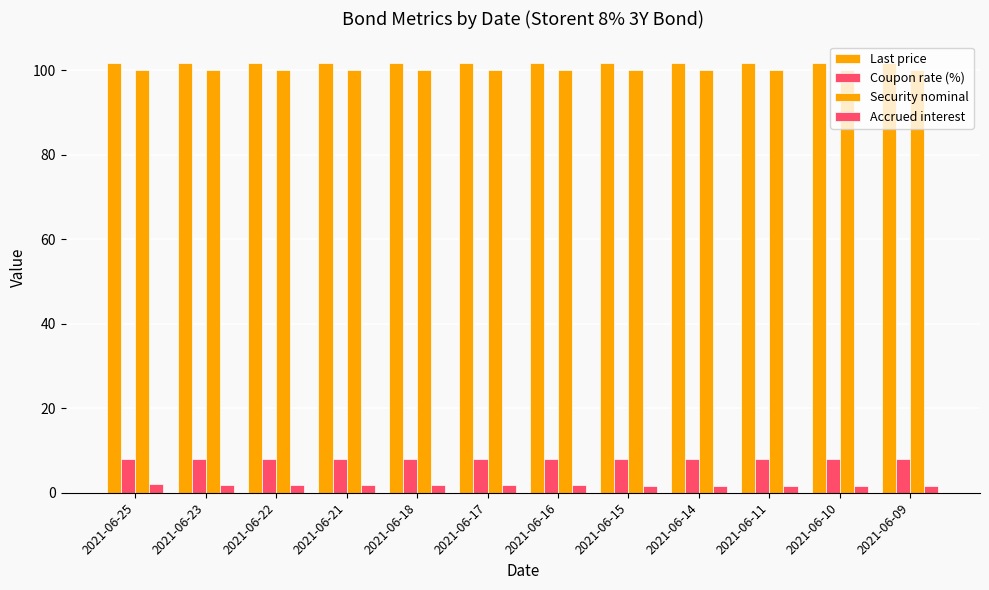

Read the Security nominal value at 2021-06-21.

100.0